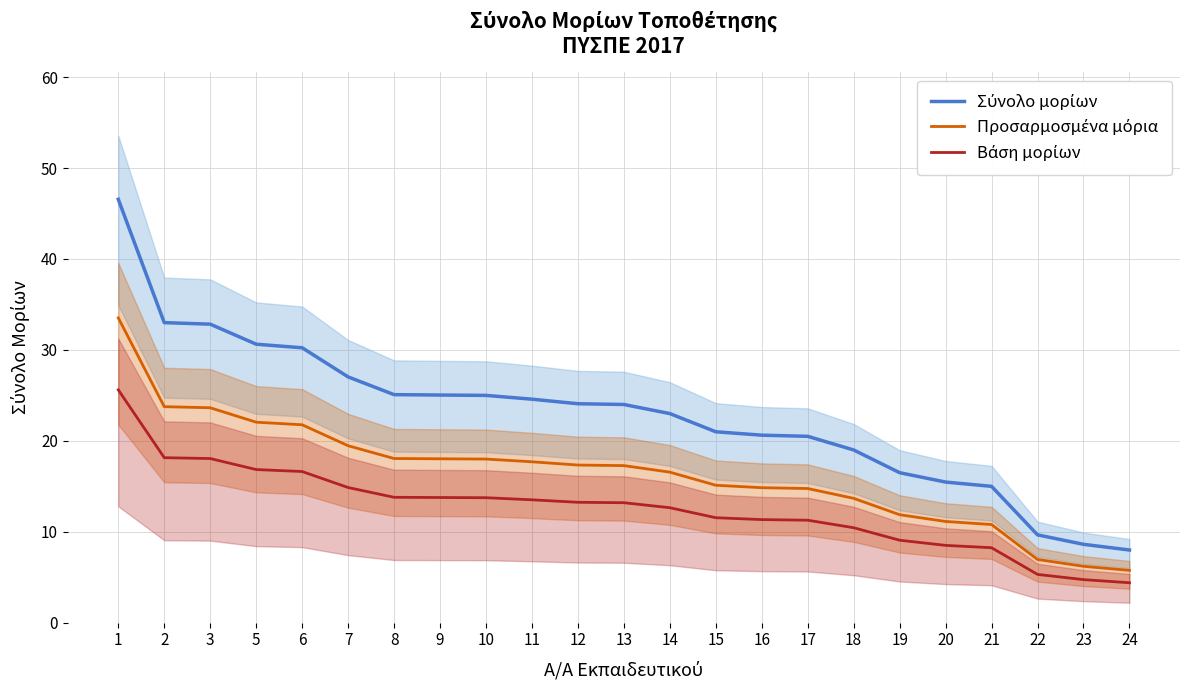

True or false: Σύνολο μορίων has a value of 14.8 at 11.

False